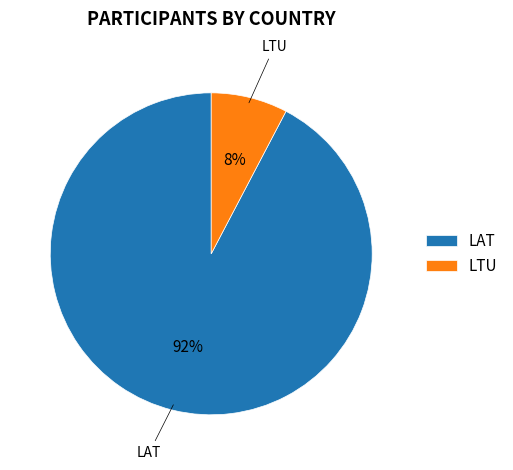

Rank the categories by value from highest to lowest.

LAT, LTU